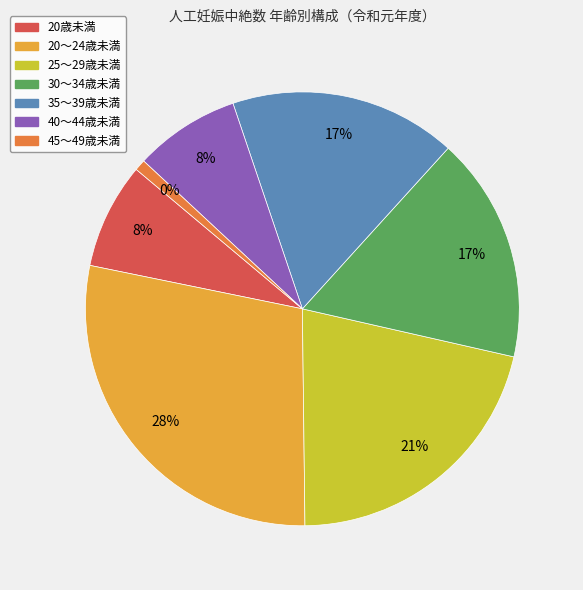

To the nearest percent, what is the combined percentage of 20歳未満 and 20～24歳未満?

36%